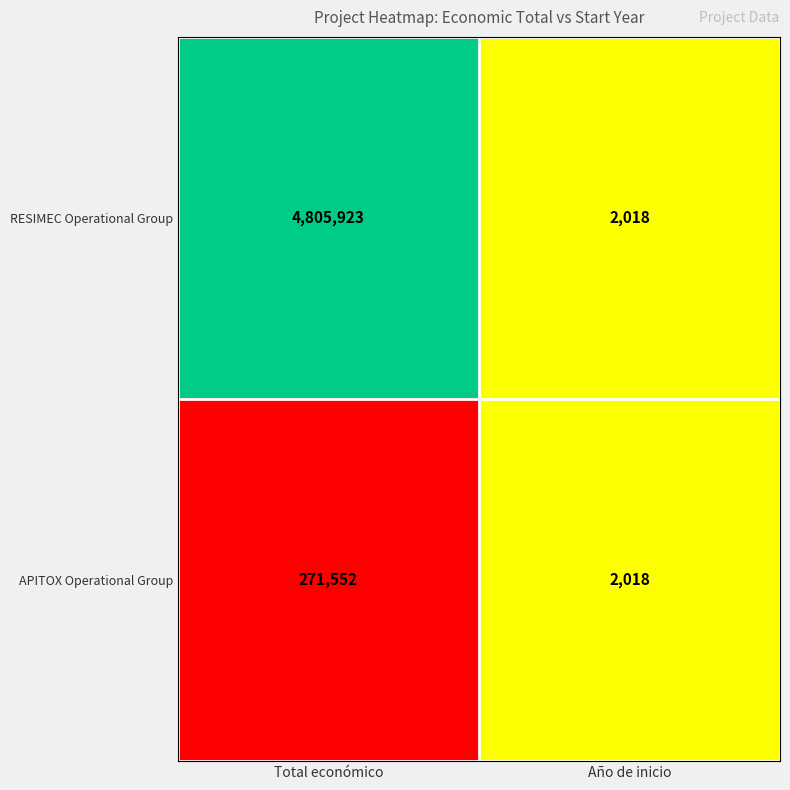

Which series changed the most between Total económico and Año de inicio?

RESIMEC Operational Group